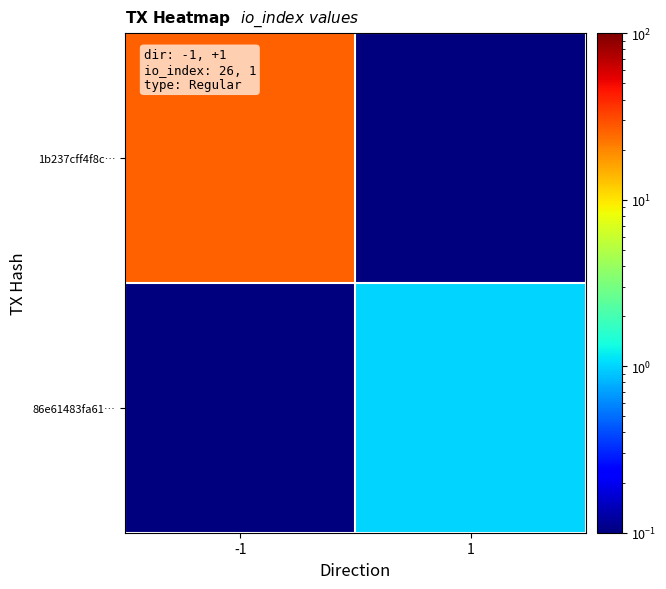

At how many categories does at least one series exceed 15?

1